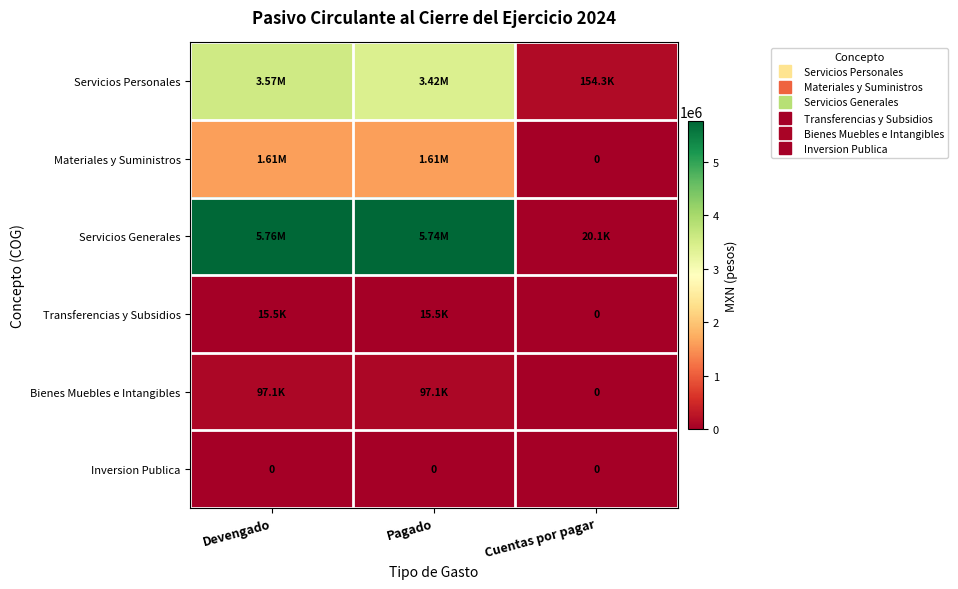

Which category has the lowest value across all series?

Cuentas por pagar